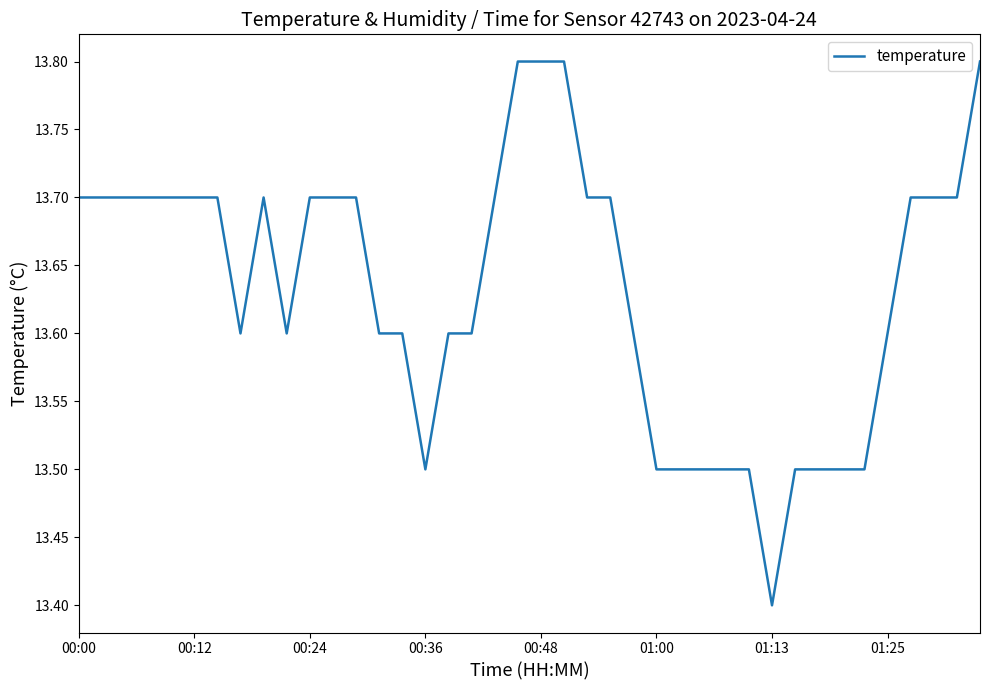

What is the difference between the maximum and minimum values?

0.4